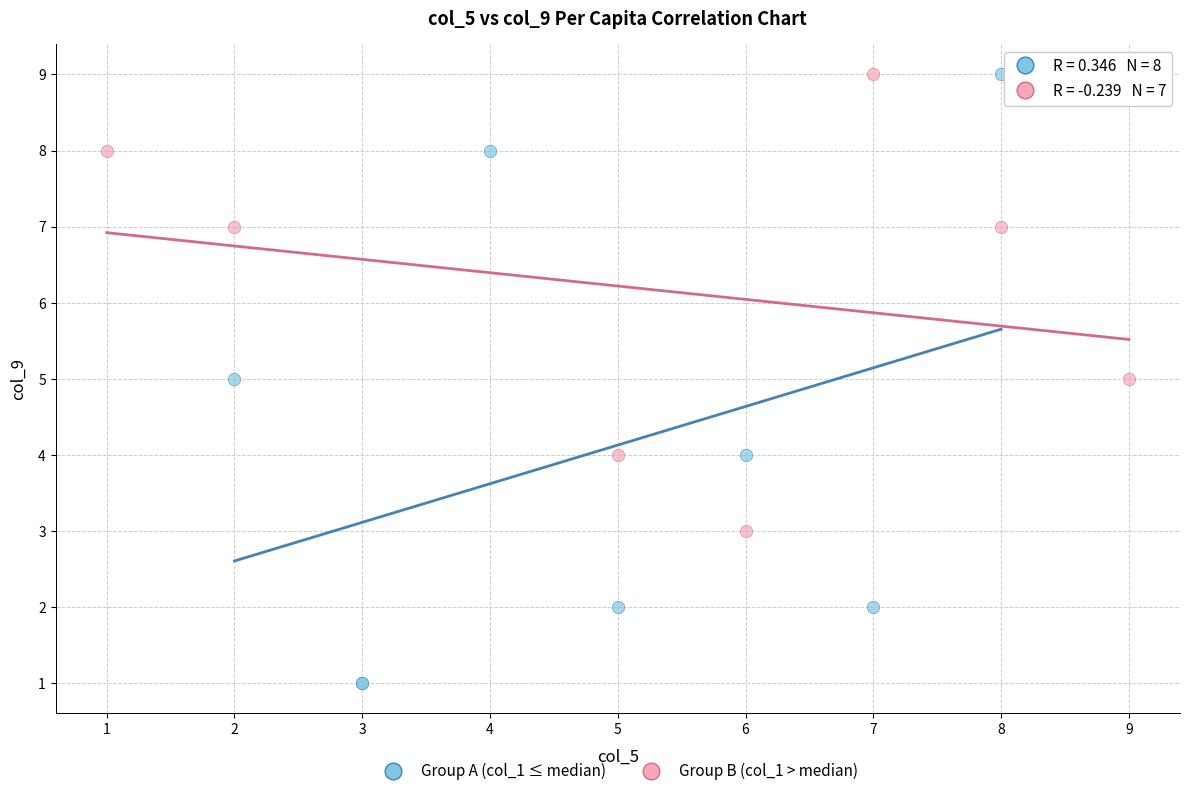

Which series contains the lowest Y value?

Group A (col_1 ≤ median)